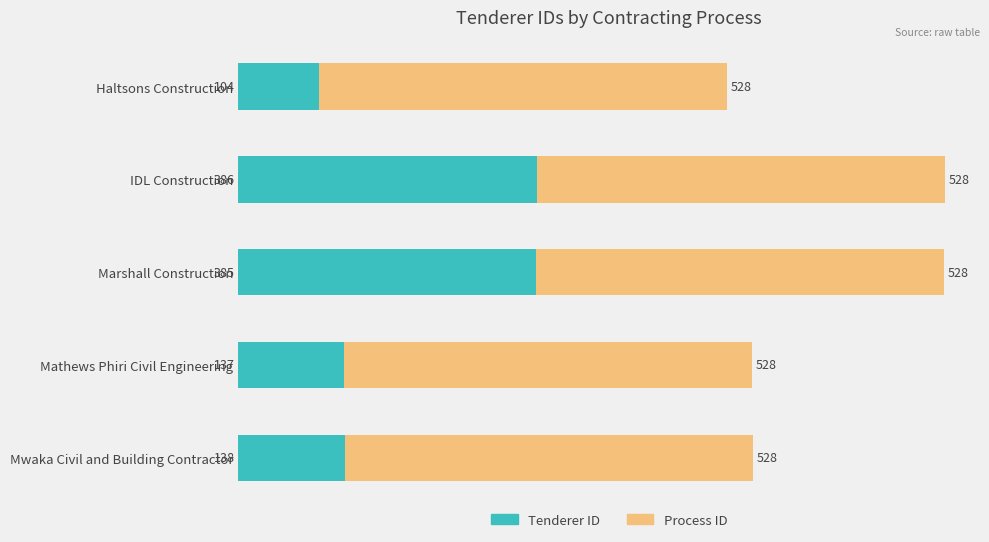

What is the highest value of the Tenderer ID series?

386